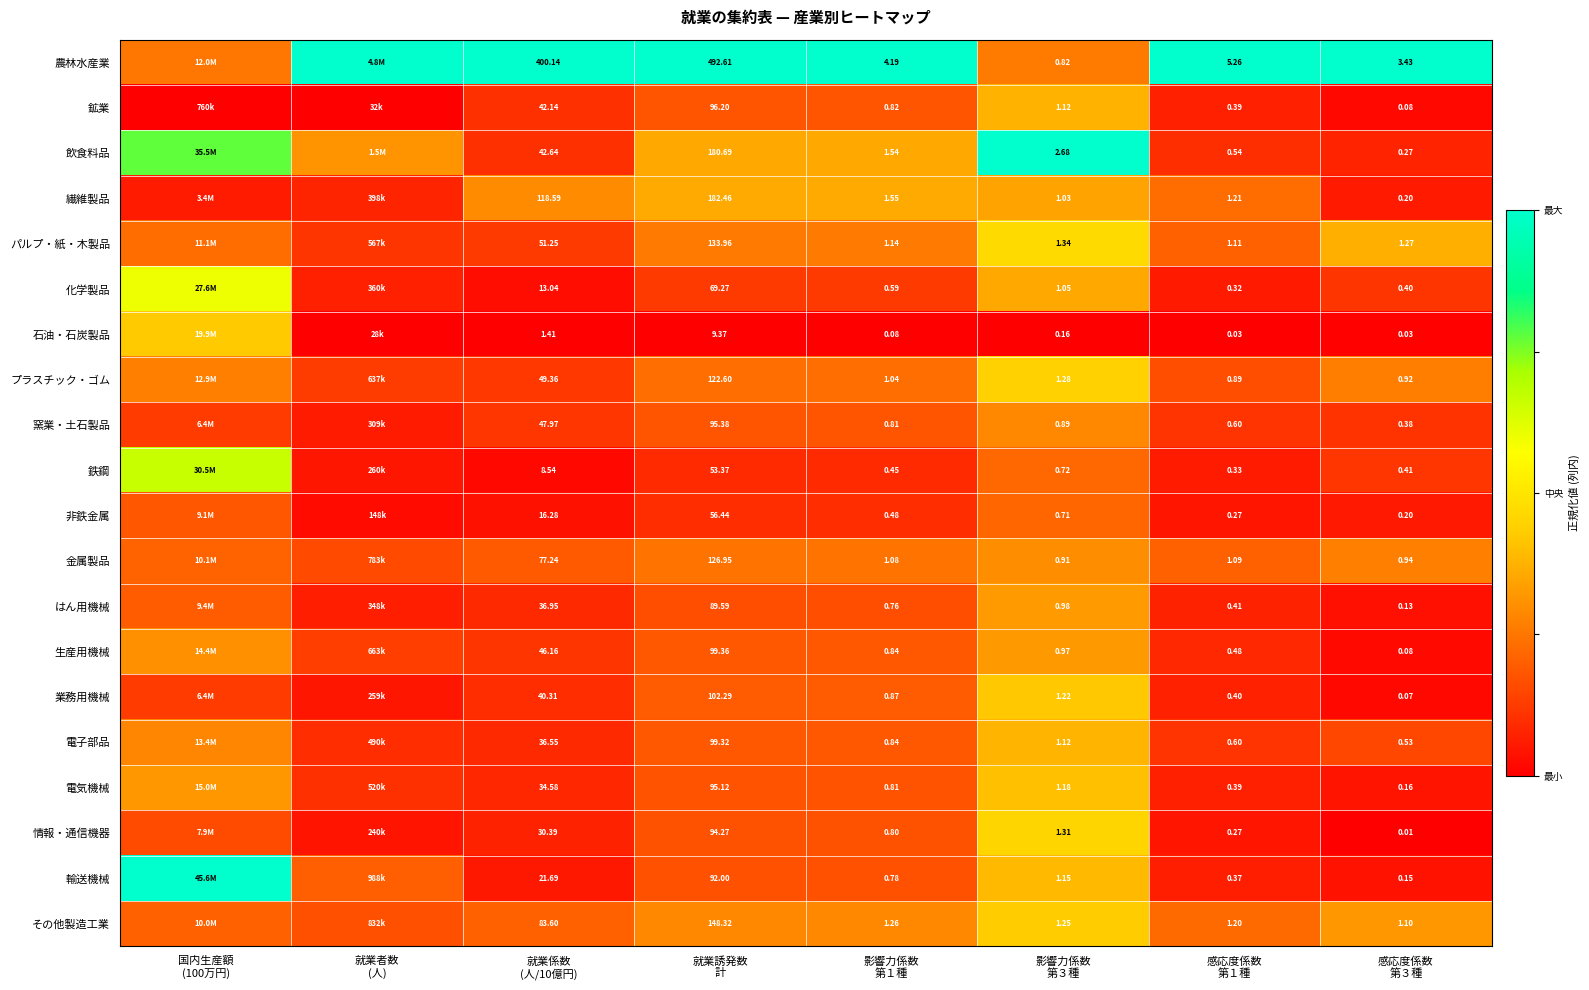

Which has a higher value, 就業係数
(人/10億円) or 感応度係数
第１種?

就業係数
(人/10億円)